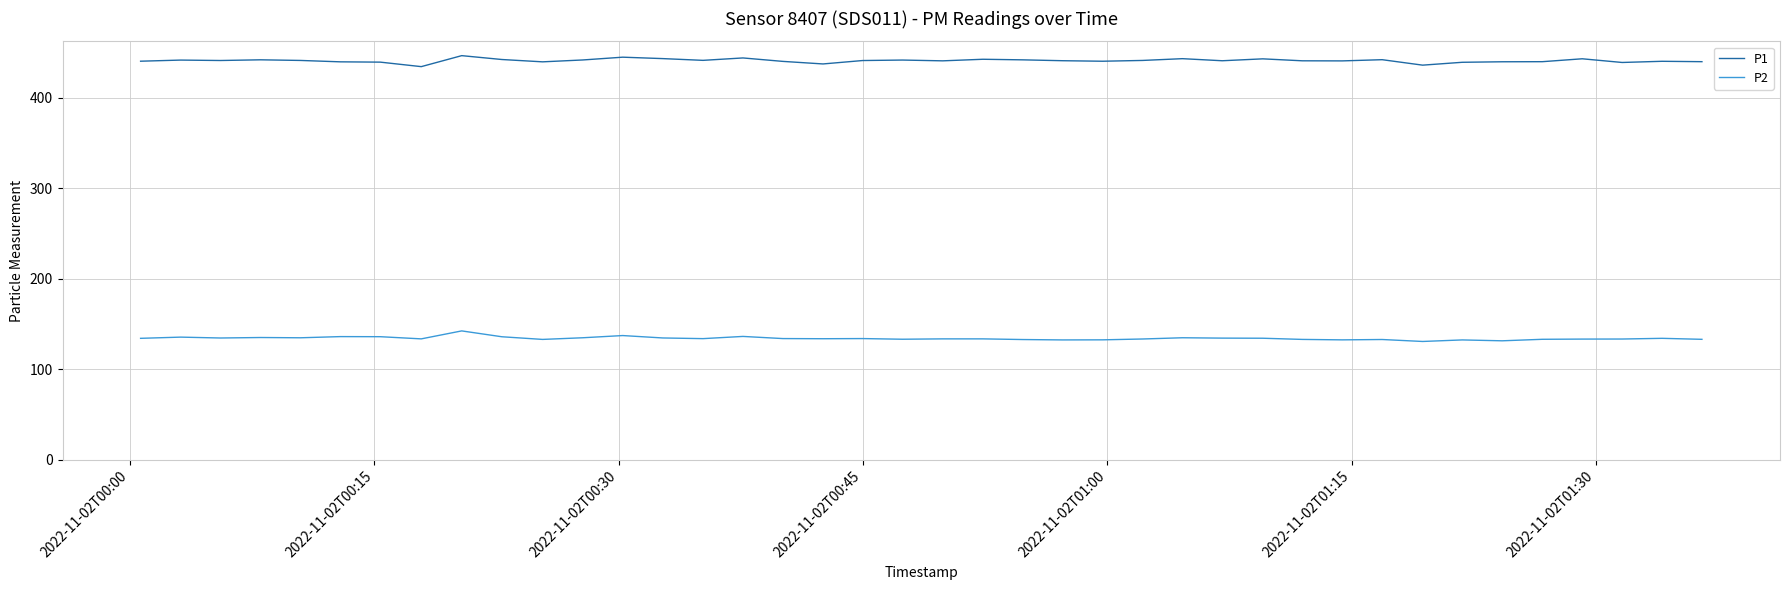

True or false: P1 and P2 intersect in this chart.

False